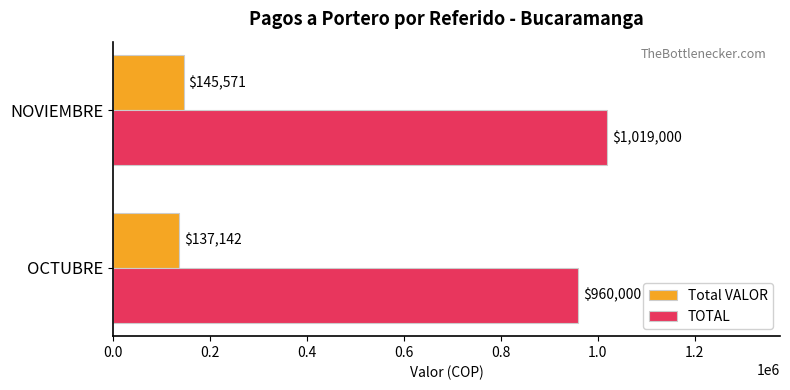

What is the lowest value of the TOTAL series?

960000